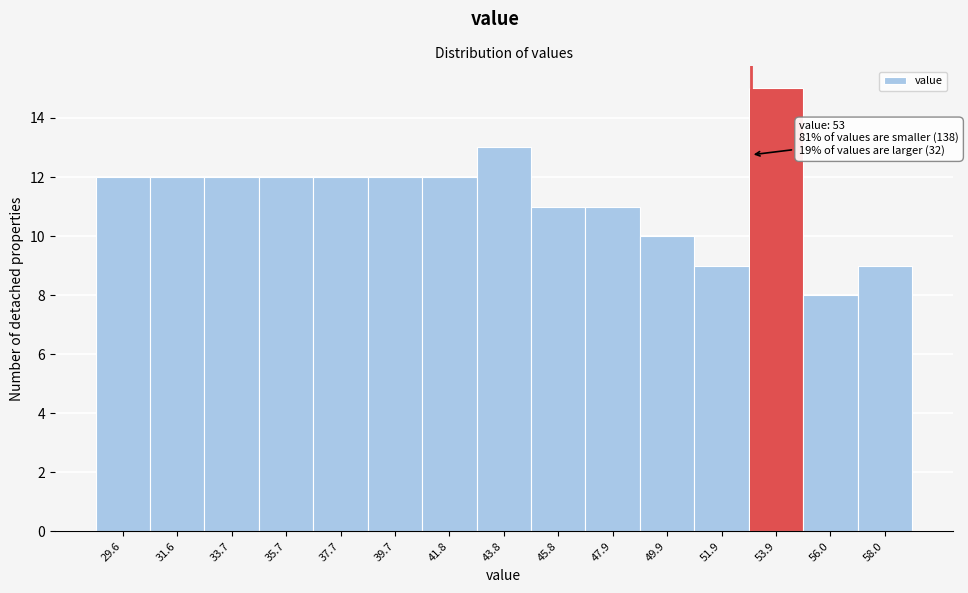

Which range on the x-axis has the tallest bar?

53.0 to 55.0